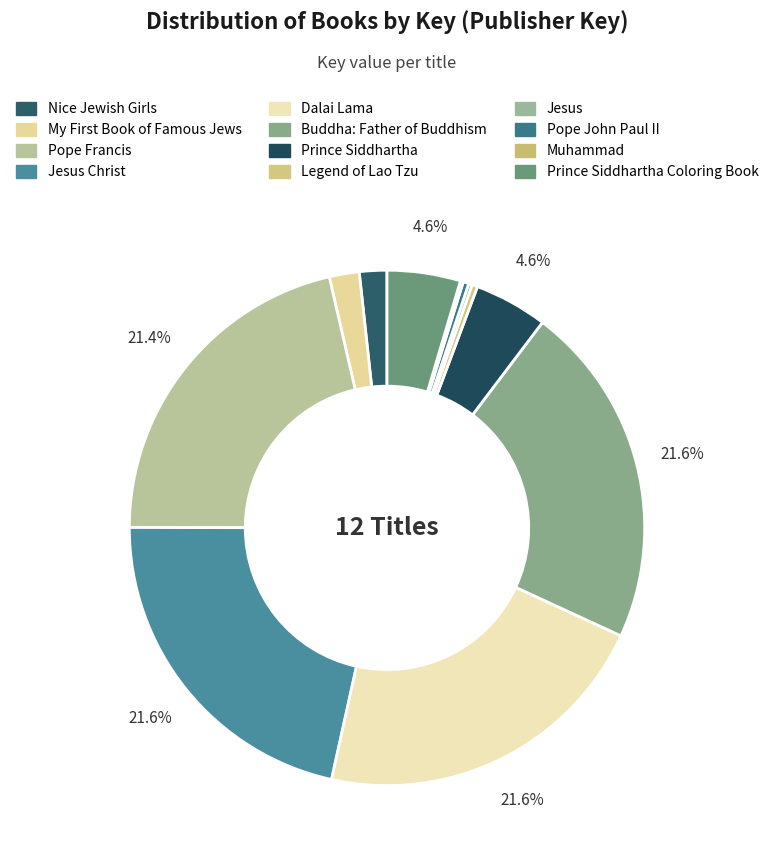

What percentage is NOT represented by Pope Francis?

78.6%